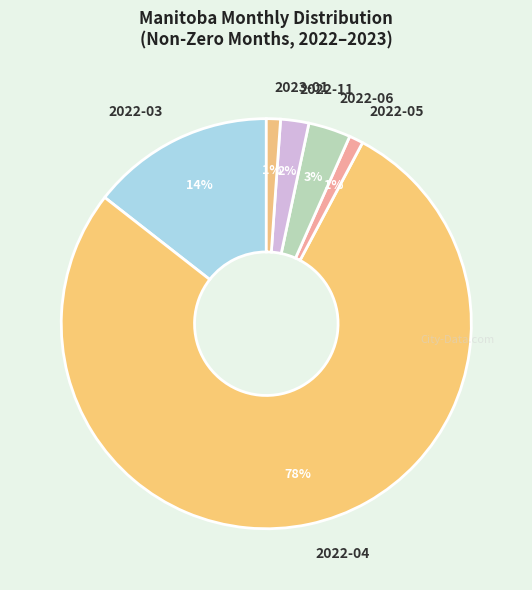

The 2022-04 slice represents 78% of the pie. True or false?

True